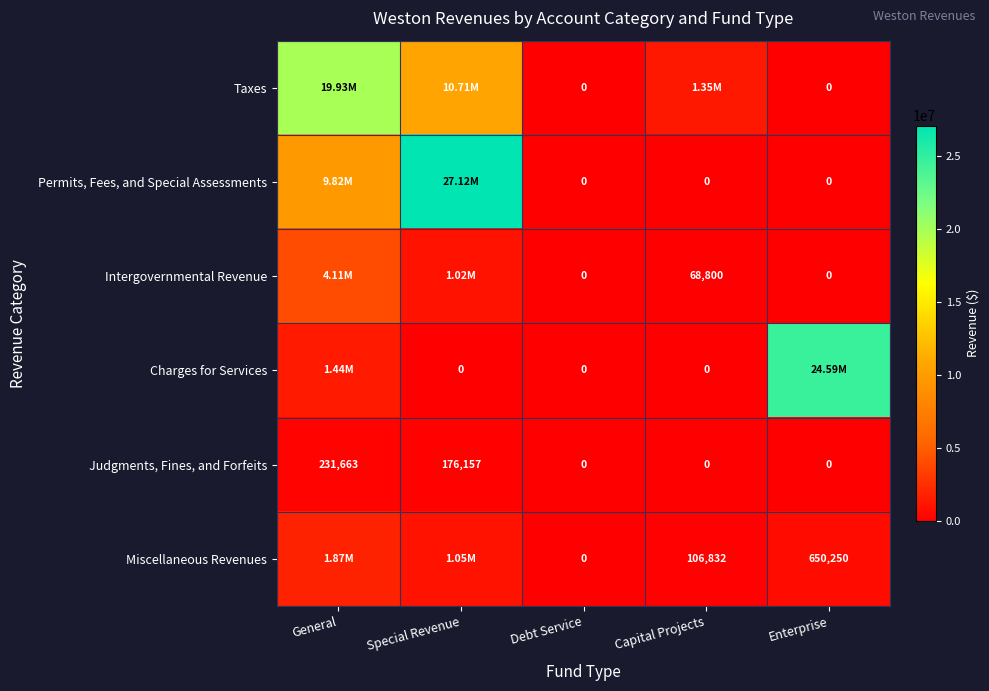

What is the difference between the Judgments, Fines, and Forfeits values at General and Enterprise?

231663